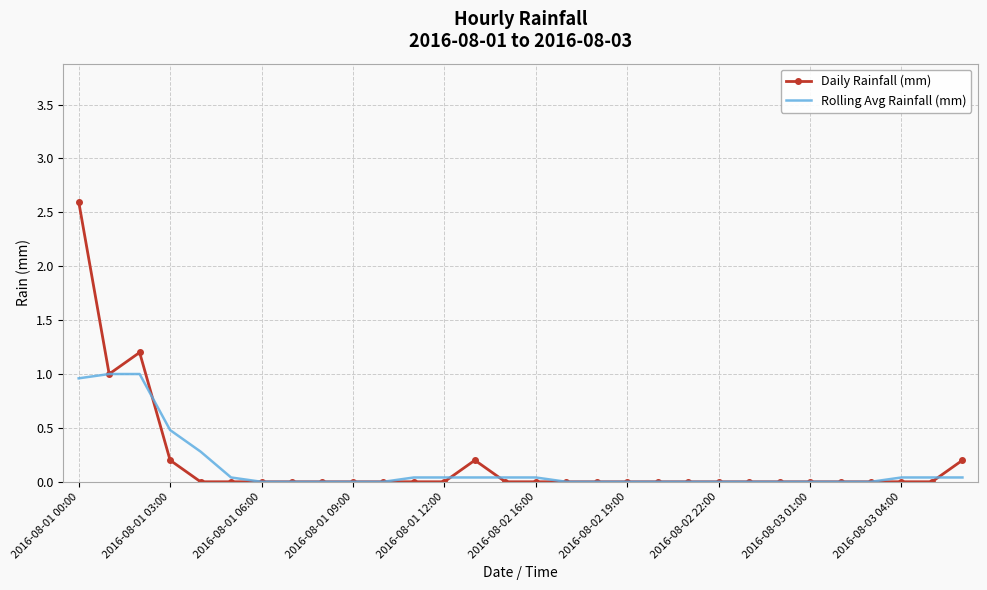

Which series has the widest spread of values?

Daily Rainfall (mm)